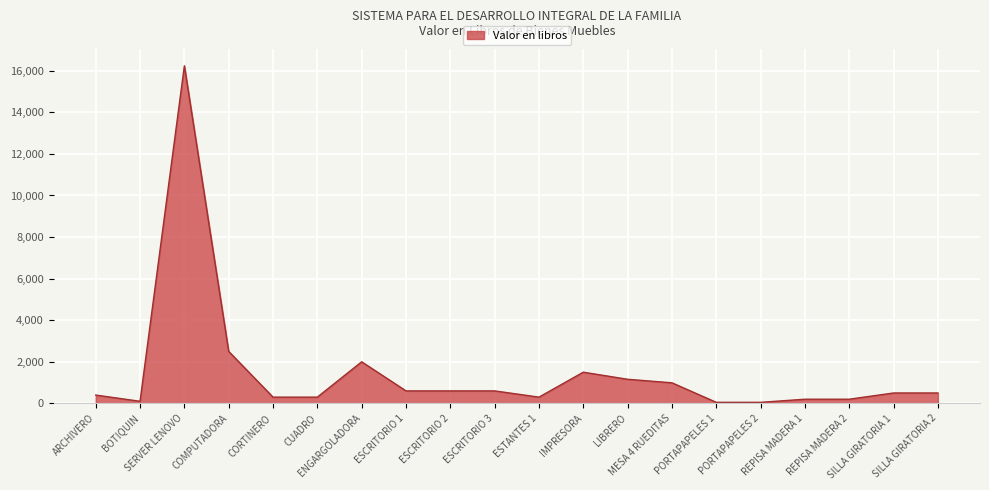

What is the difference between the maximum and minimum values?

16190